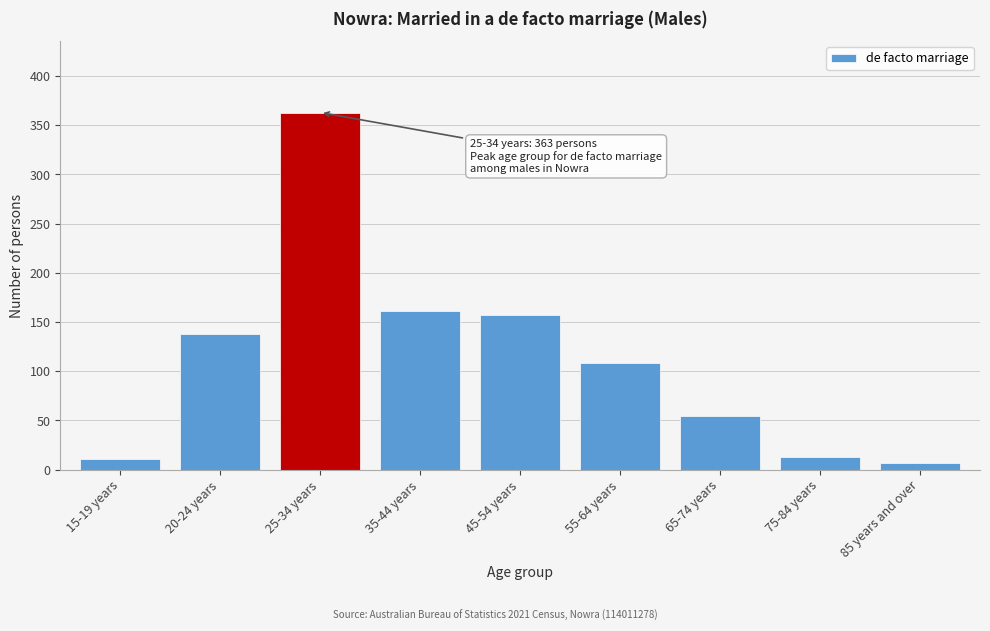

Reading right to left, what are all the values shown in this chart?

85 years and over=7	75-84 years=13	65-74 years=55	55-64 years=108	45-54 years=157	35-44 years=161	25-34 years=363	20-24 years=138	15-19 years=11